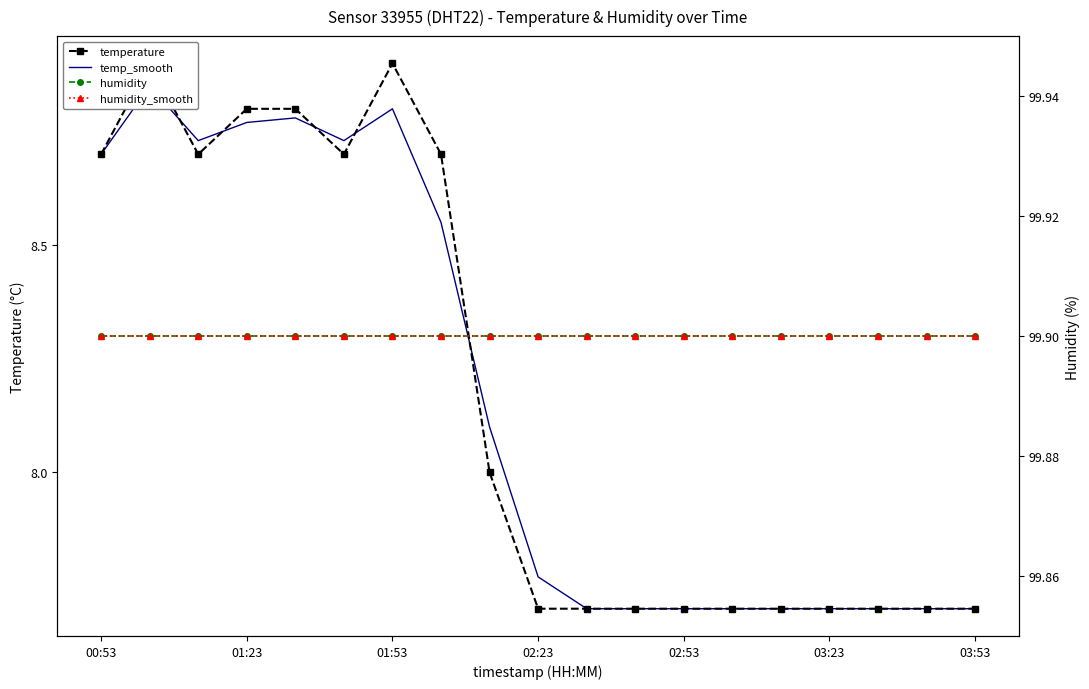

True or false: humidity has a value of 99.9 at 03:23.

True